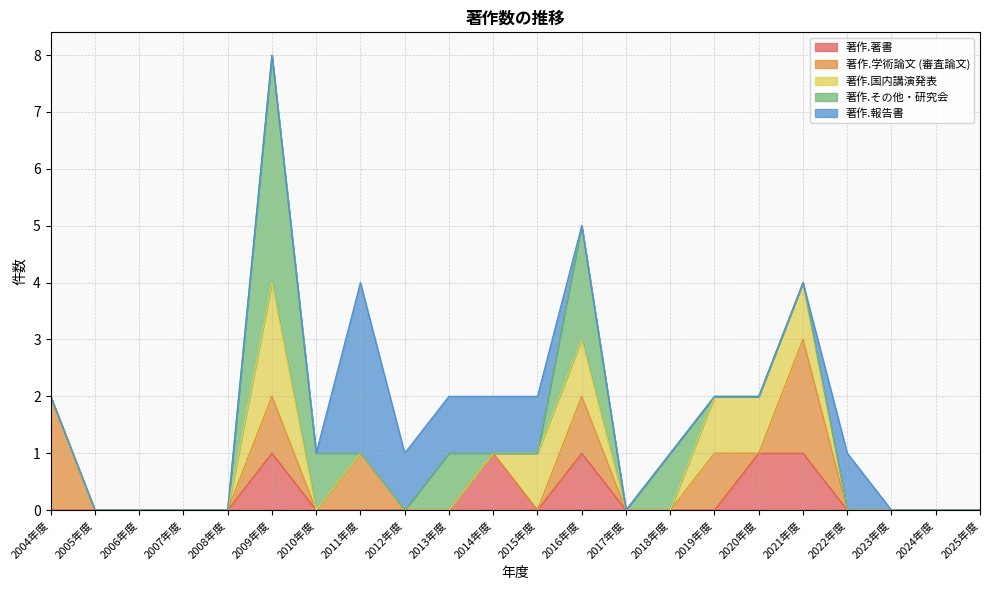

What is the label of the 2nd point from the left?

2005年度